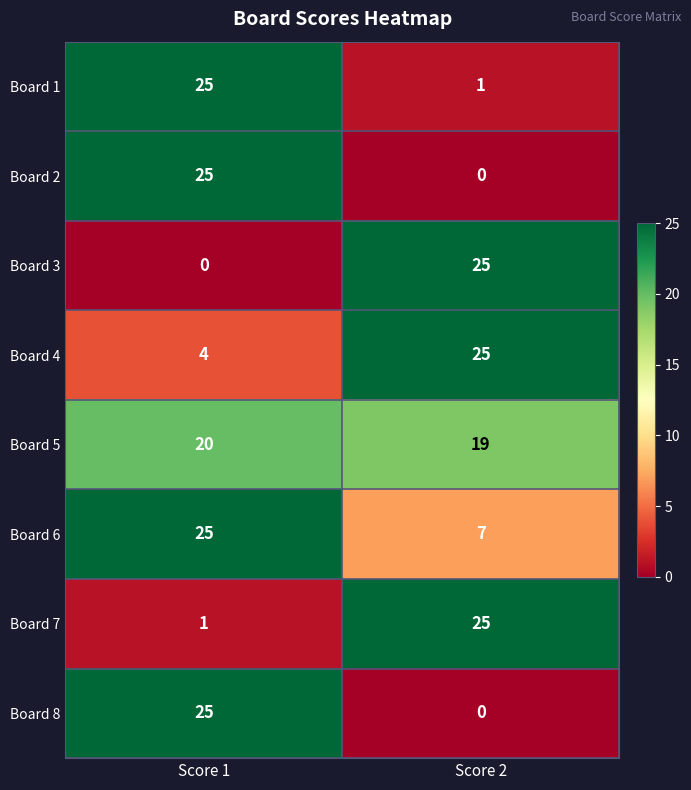

Reading left to right, extract all data points from this chart.

Board 1: 25	1
Board 2: 25	0
Board 3: 0	25
Board 4: 4	25
Board 5: 20	19
Board 6: 25	7
Board 7: 1	25
Board 8: 25	0